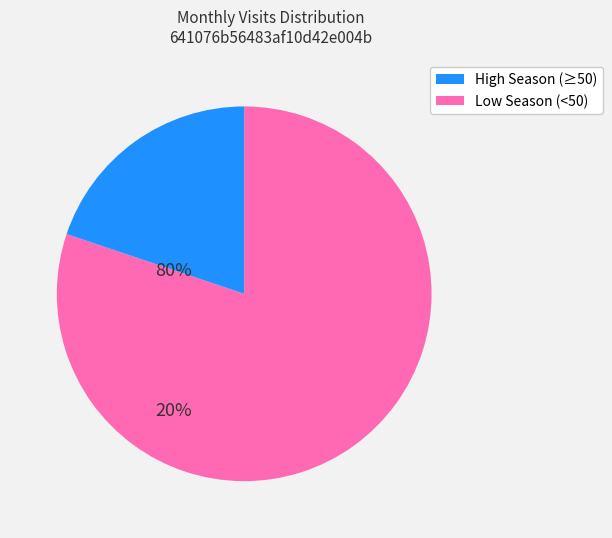

How many slices are in this pie chart?

2